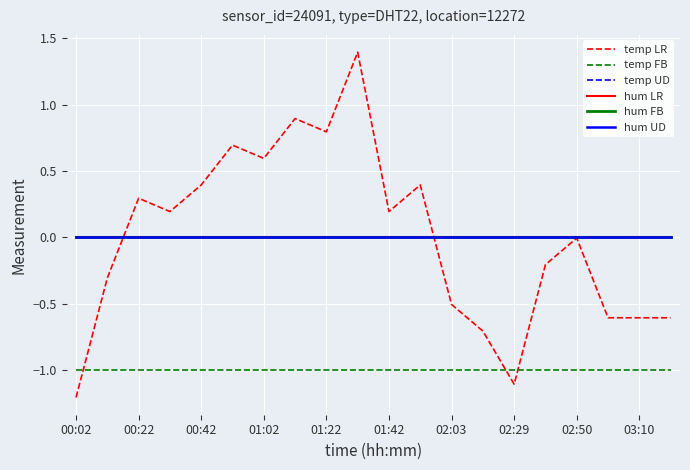

Is this an area chart (filled region under the line)?

No